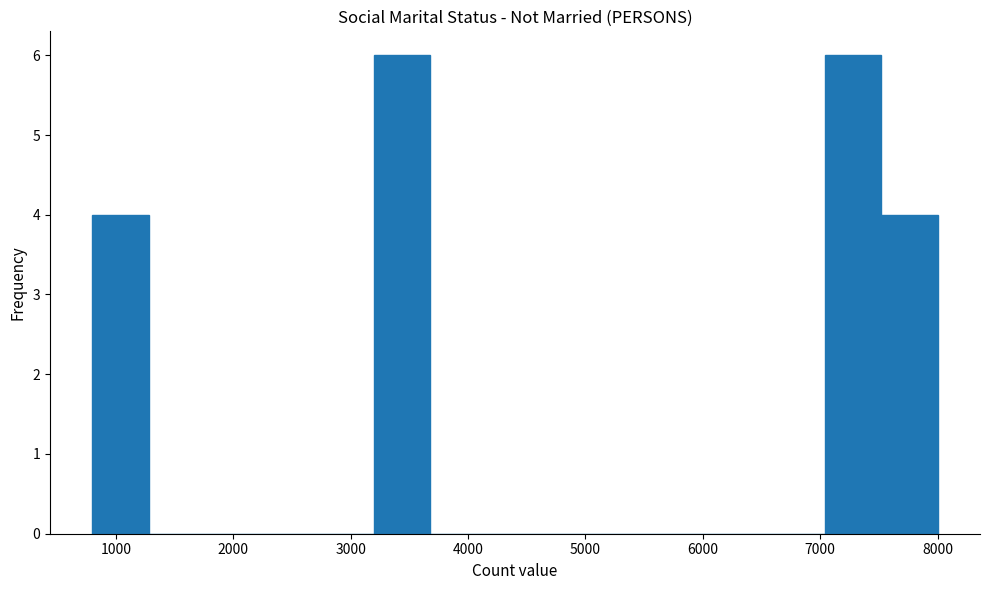

Reading left to right, list every bar in this chart as the range it spans on the x-axis followed by its height. Neither the bar edges nor the heights are printed on the chart, so give them approximately, as read against the axes.

800 to 1280: 4
1280 to 1760: 0
1760 to 2240: 0
2240 to 2720: 0
2720 to 3200: 0
3200 to 3680: 6
3680 to 4160: 0
4160 to 4640: 0
4640 to 5120: 0
5120 to 5600: 0
5600 to 6080: 0
6080 to 6560: 0
6560 to 7040: 0
7040 to 7520: 6
7520 to 8000: 4